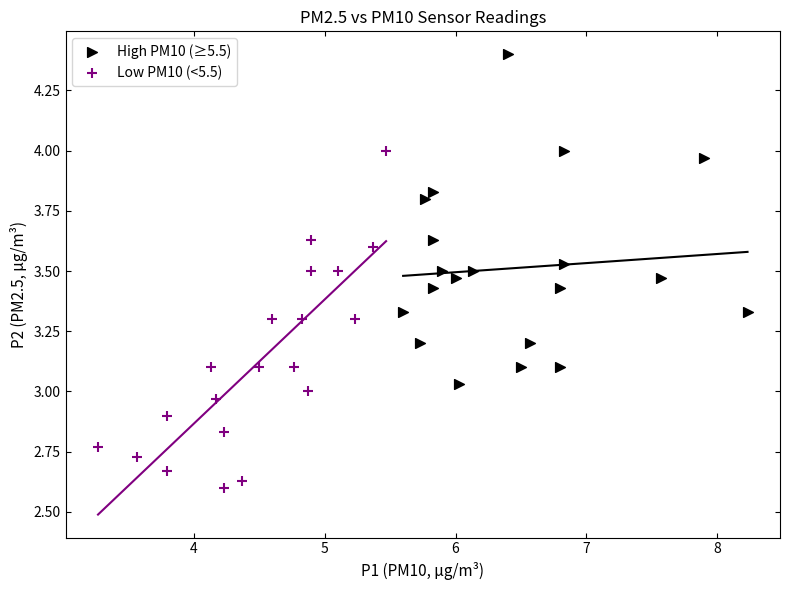

Which series reaches the maximum Y coordinate?

High PM10 (≥5.5)